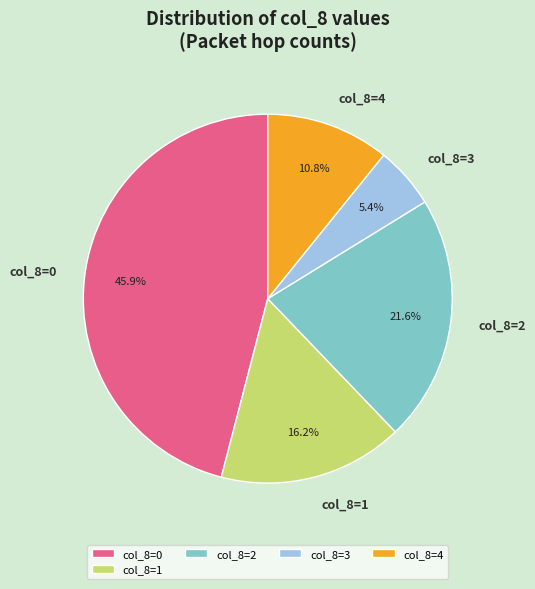

Count the number of slices in the pie.

5